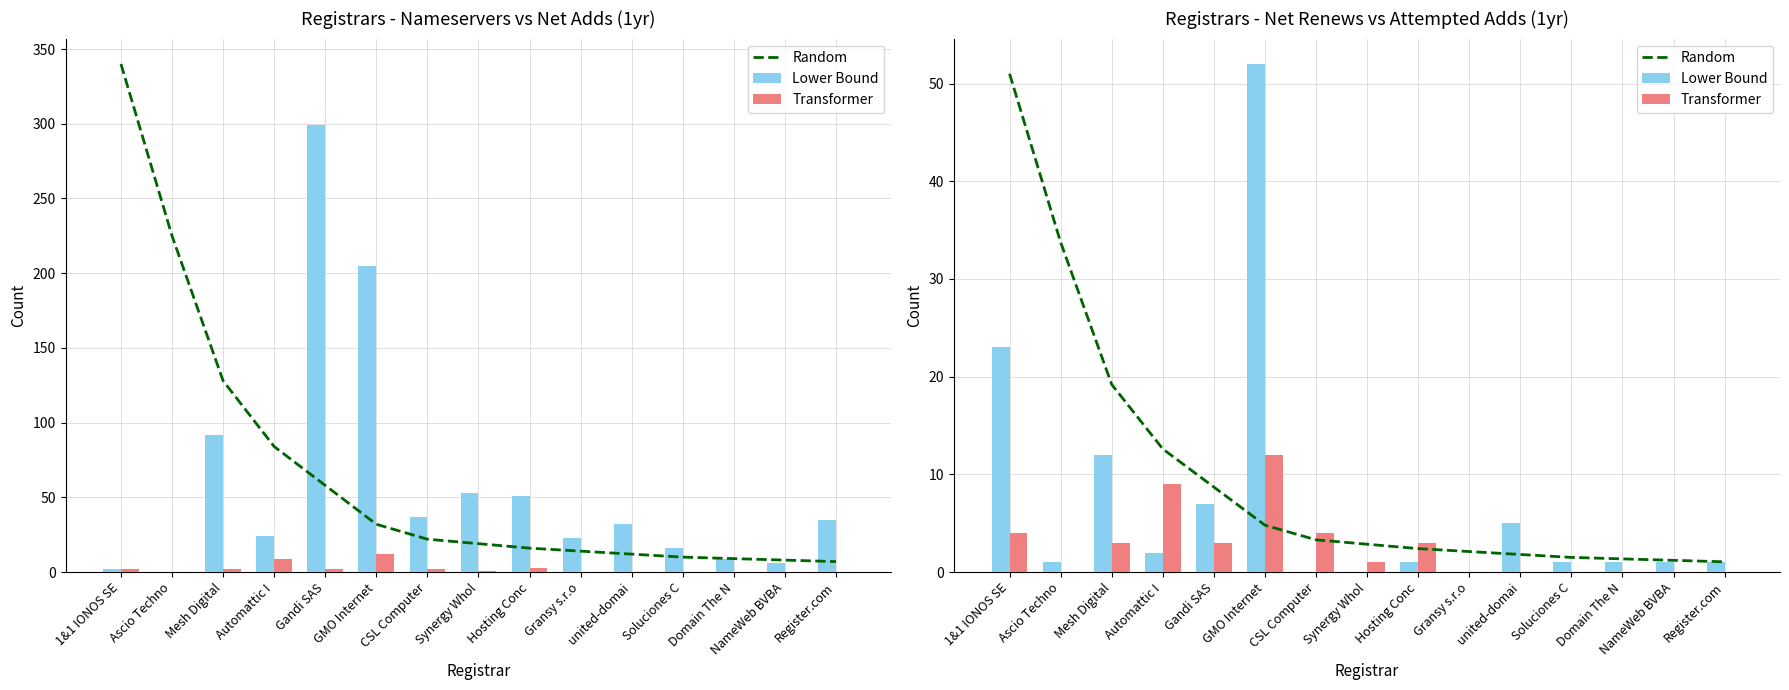

Is the value of Random at Hosting Conc greater than the value of Lower Bound at Gransy s.r.o?

Yes